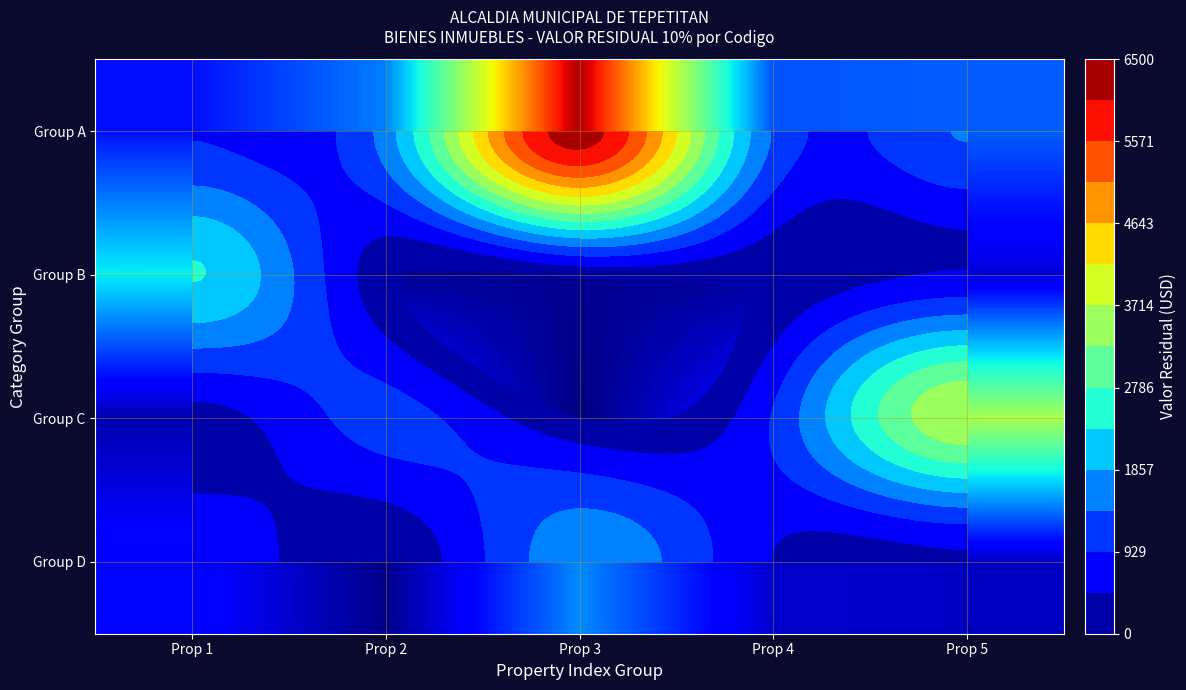

Which series has the largest range (max minus min)?

Group A